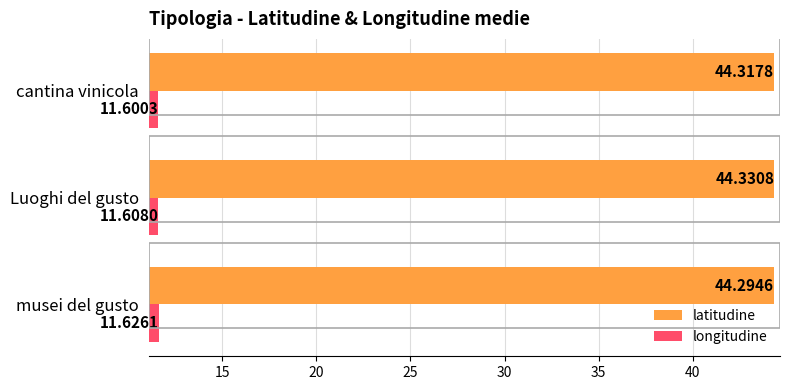

What is the average value of the longitudine series?

11.6